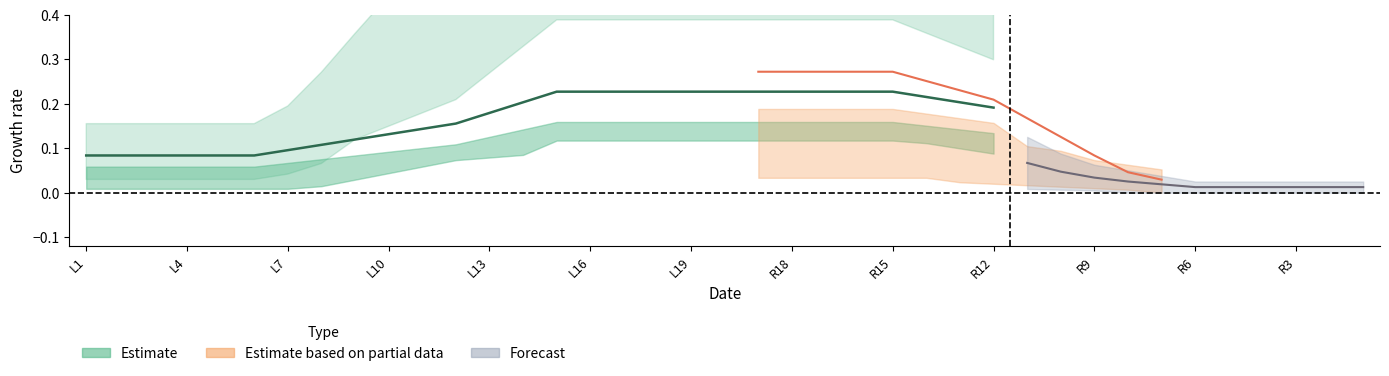

True or false: lower2 and center cross at least once.

False